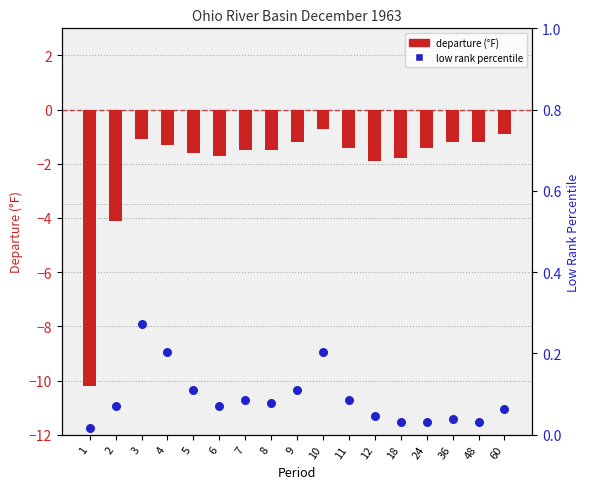

What is the total value across all series at 11?

-1.3